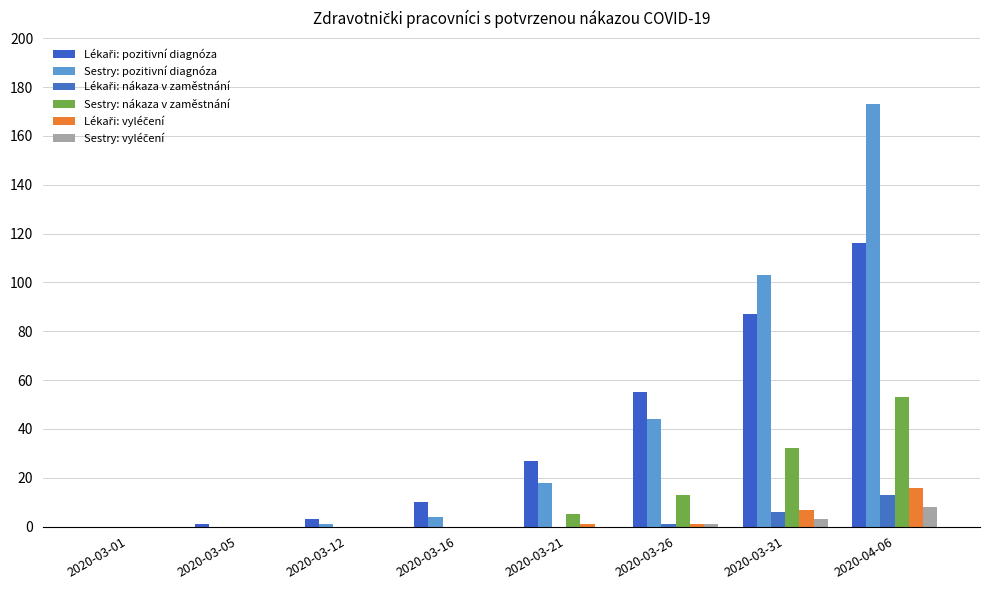

What is the difference between the Sestry: pozitivní diagnóza values at 2020-03-01 and 2020-03-21?

18